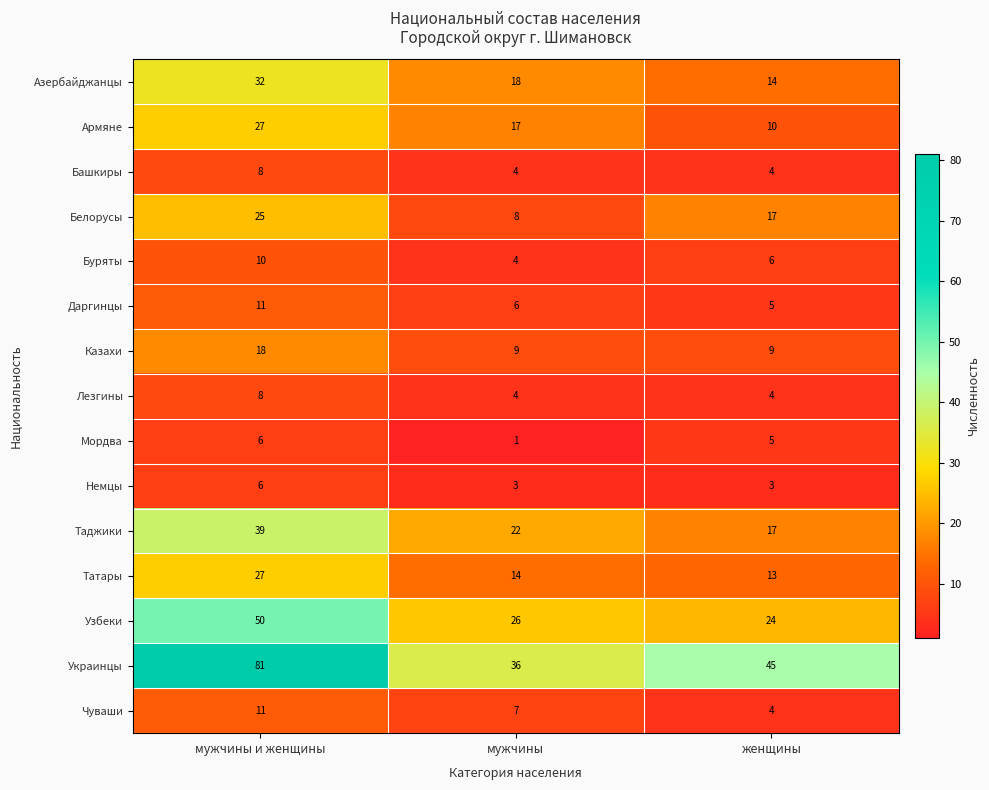

What is the difference between the Узбеки values at мужчины и женщины and мужчины?

24